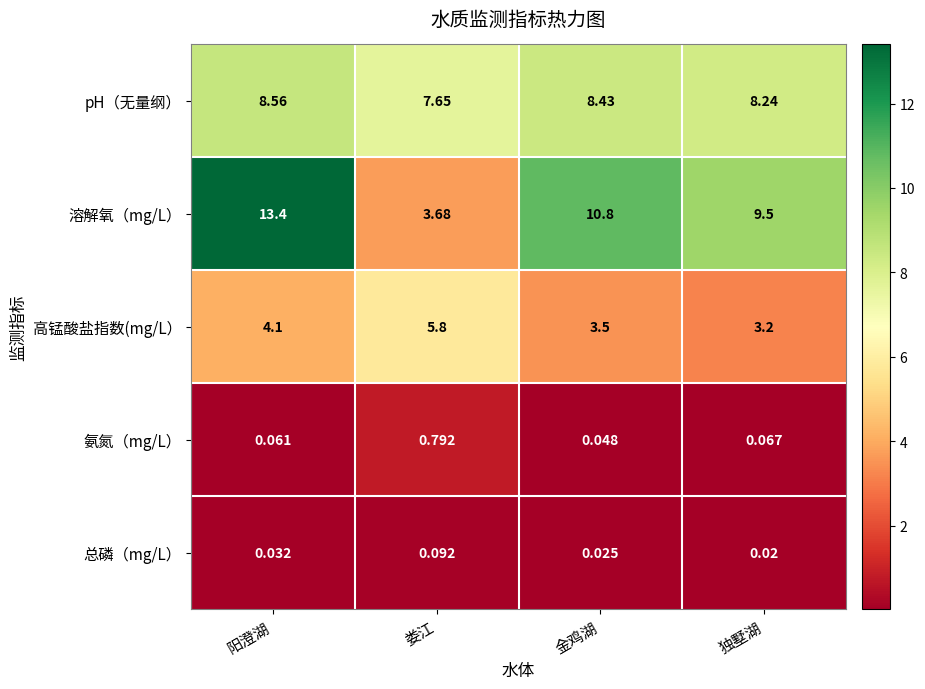

Between 阳澄湖 and 金鸡湖, which series saw the biggest shift?

溶解氧（mg/L）